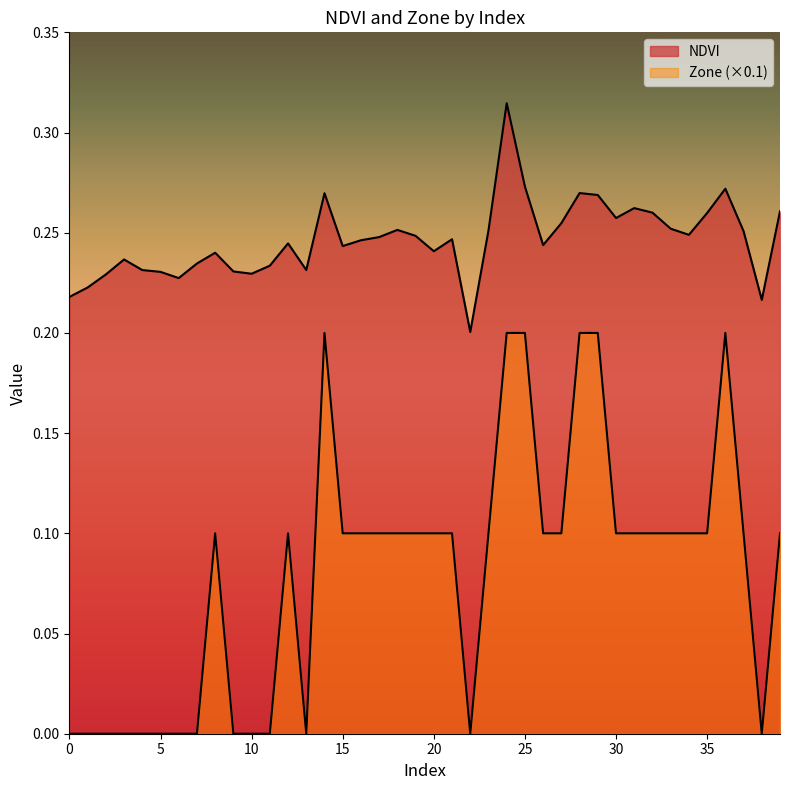

True or false: NDVI and Zone intersect in this chart.

False